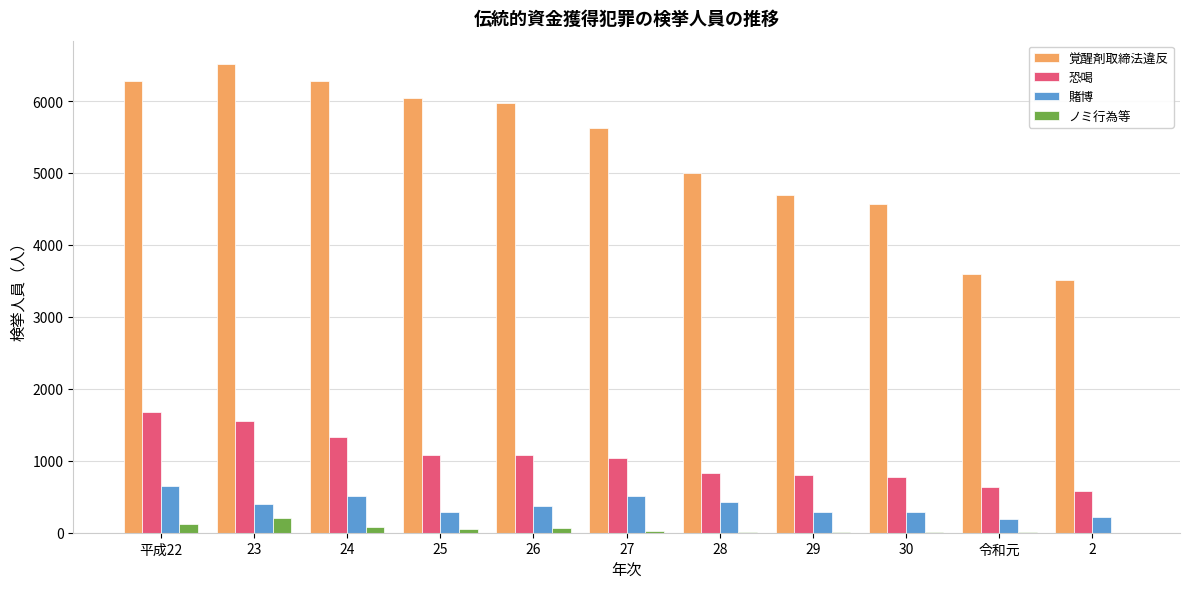

Does the chart contain stacked bars?

No